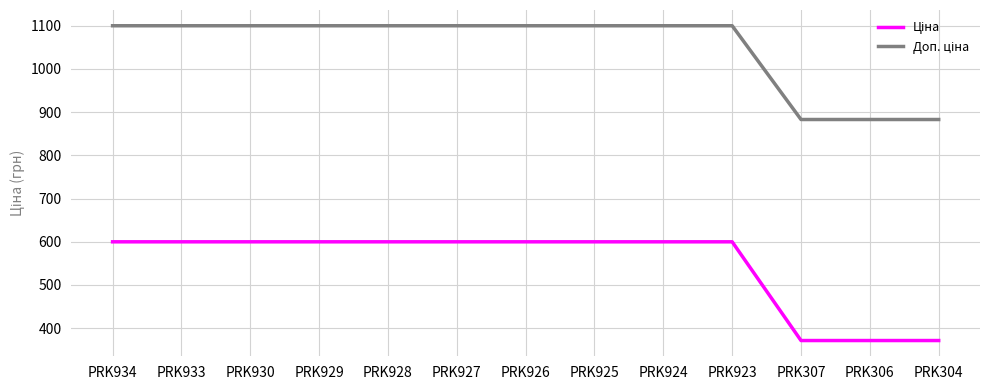

What is the total value across all series at PRK927?

1699.9